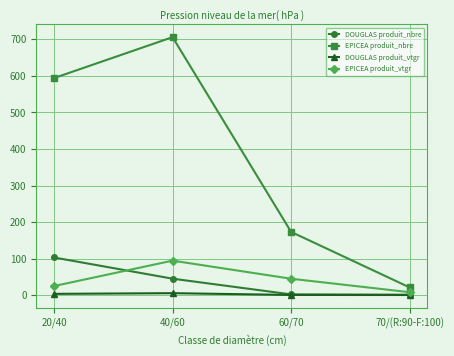

Rank the categories by EPICEA produit_vtgr value from highest to lowest.

40/60, 60/70, 20/40, 70/(R:90-F:100)